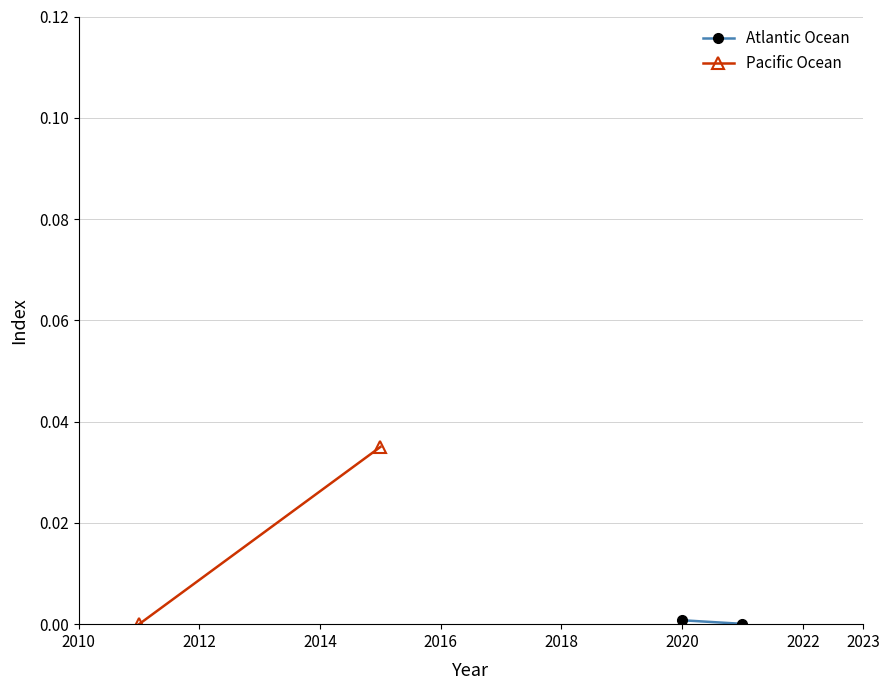

How many positive values does the Pacific Ocean series have?

1